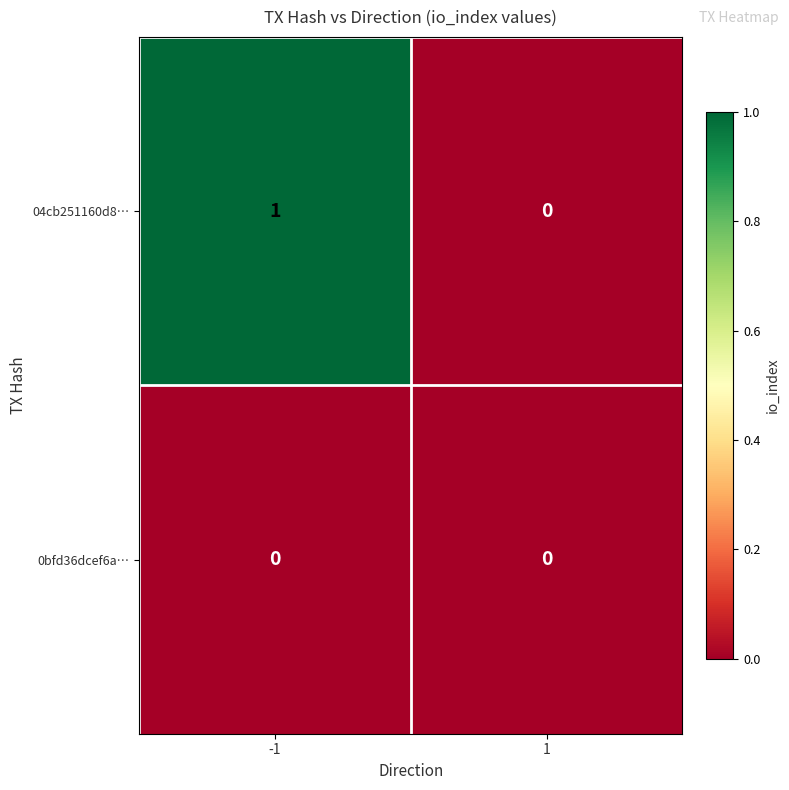

Rank the series by their maximum value, from highest to lowest.

04cb251160d8…, 0bfd36dcef6a…